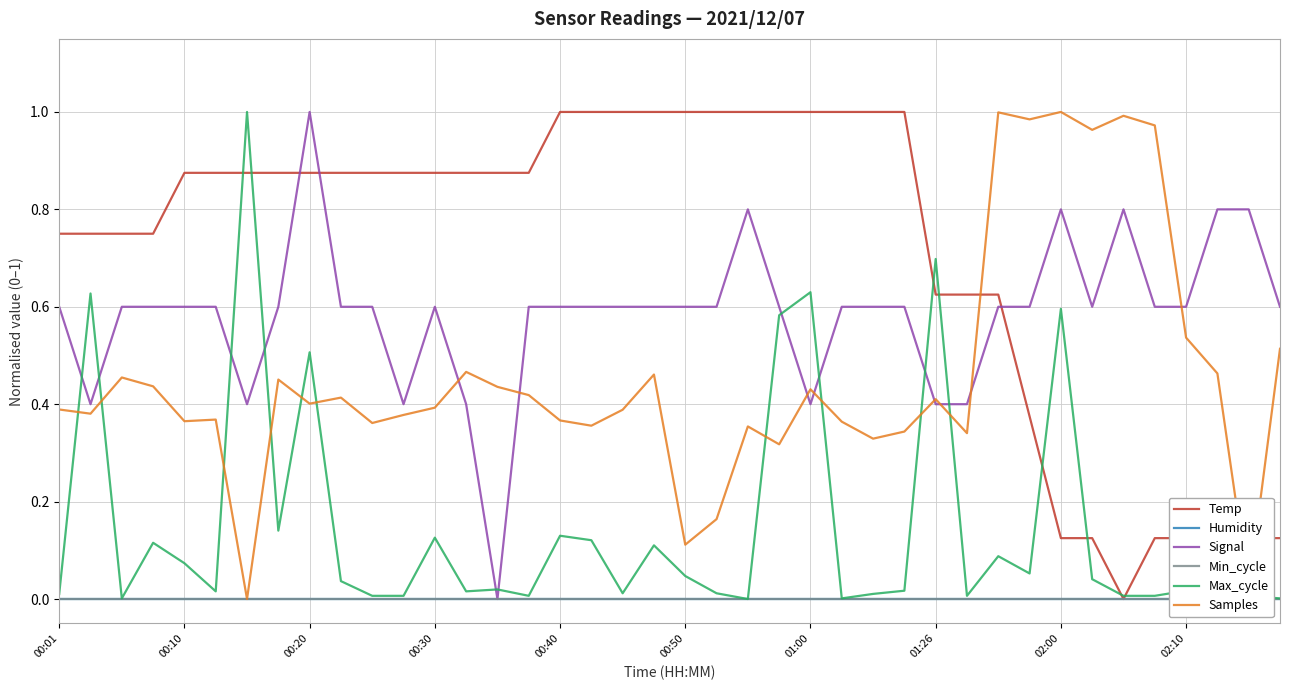

Between 22 and 33, which series saw the biggest shift?

Temp